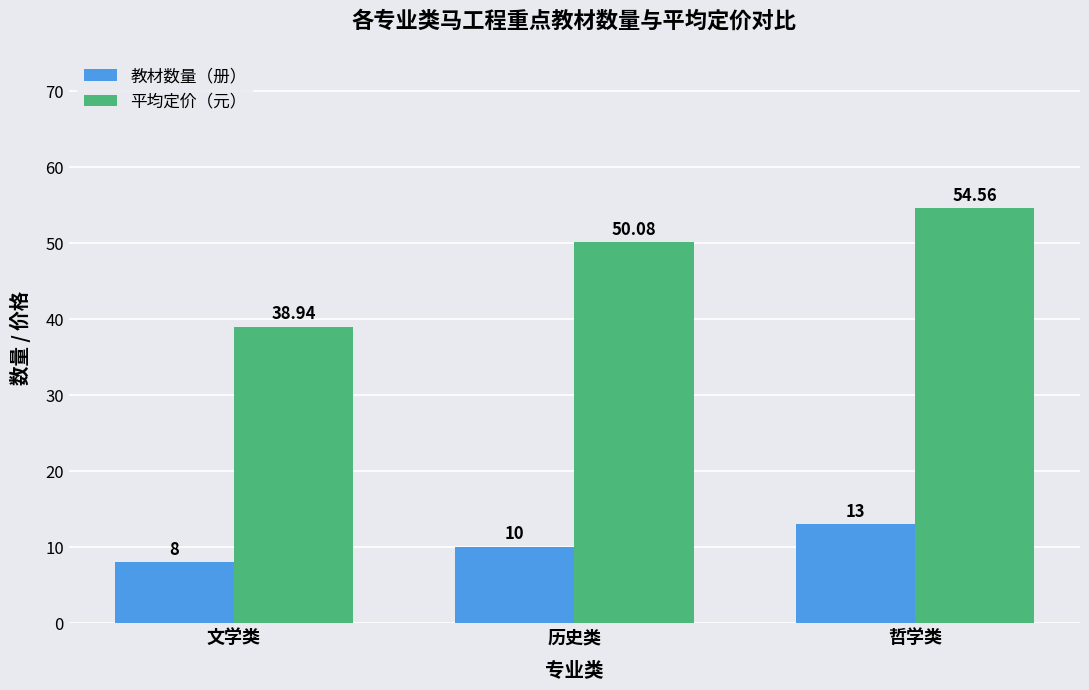

List the labels in order of 平均定价（元） value, smallest first.

文学类, 历史类, 哲学类